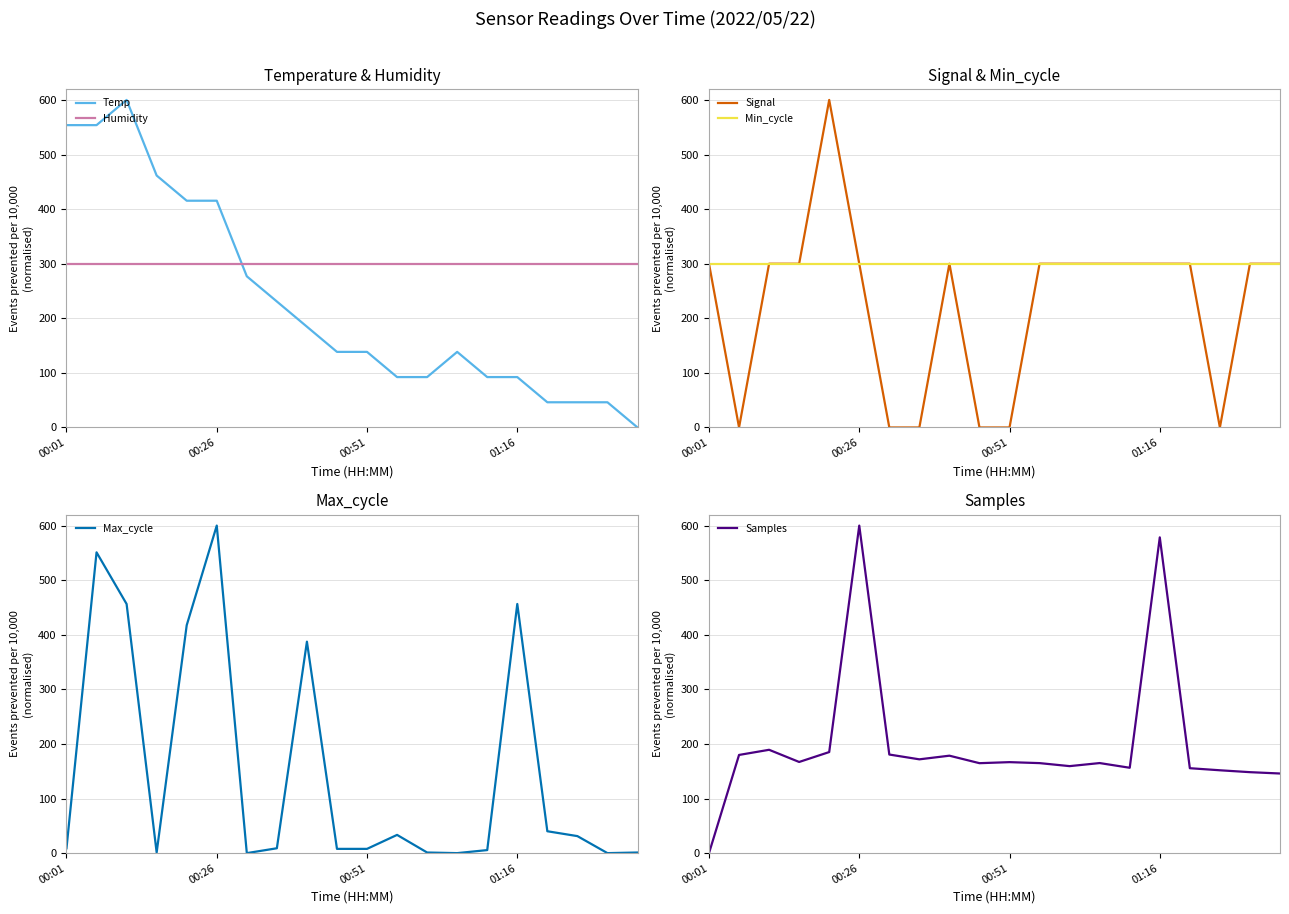

The value of Humidity at 13 is 166.2. True or false?

False